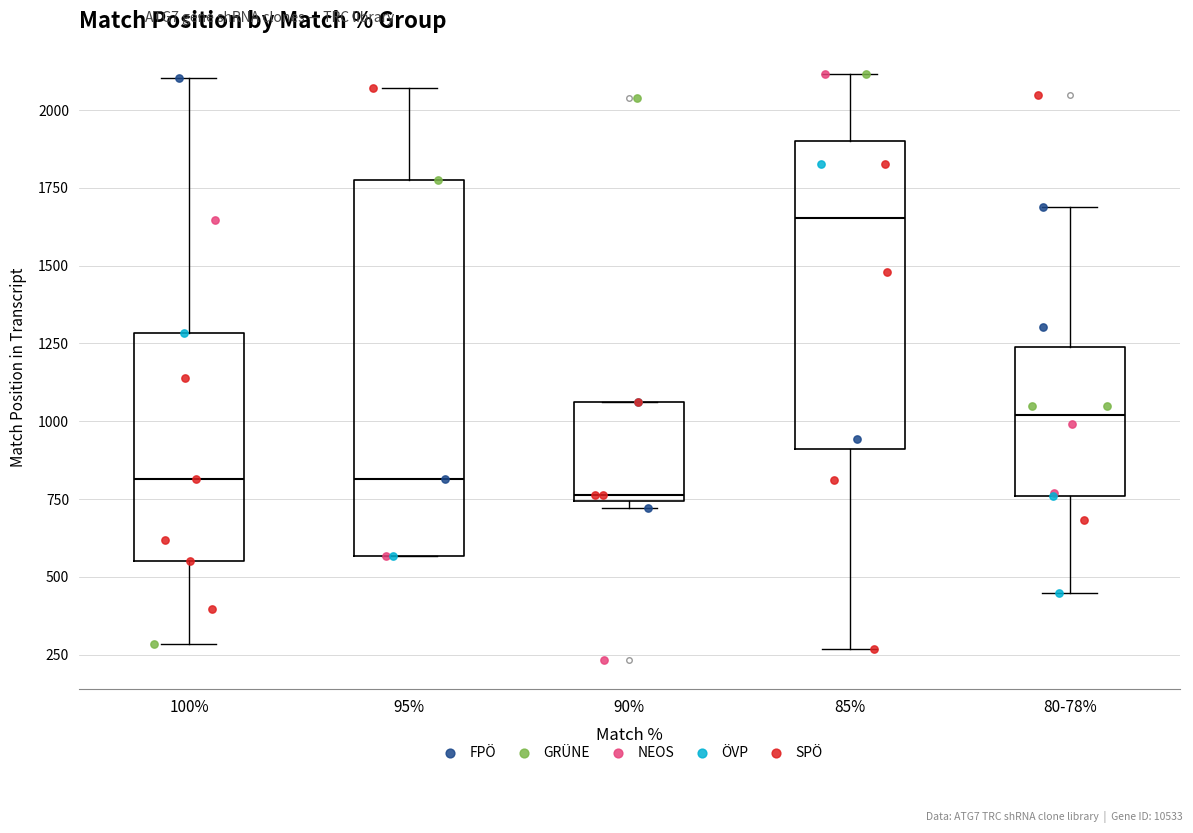

Comparing the boxes themselves (not the whiskers), which one is the tallest?

95%